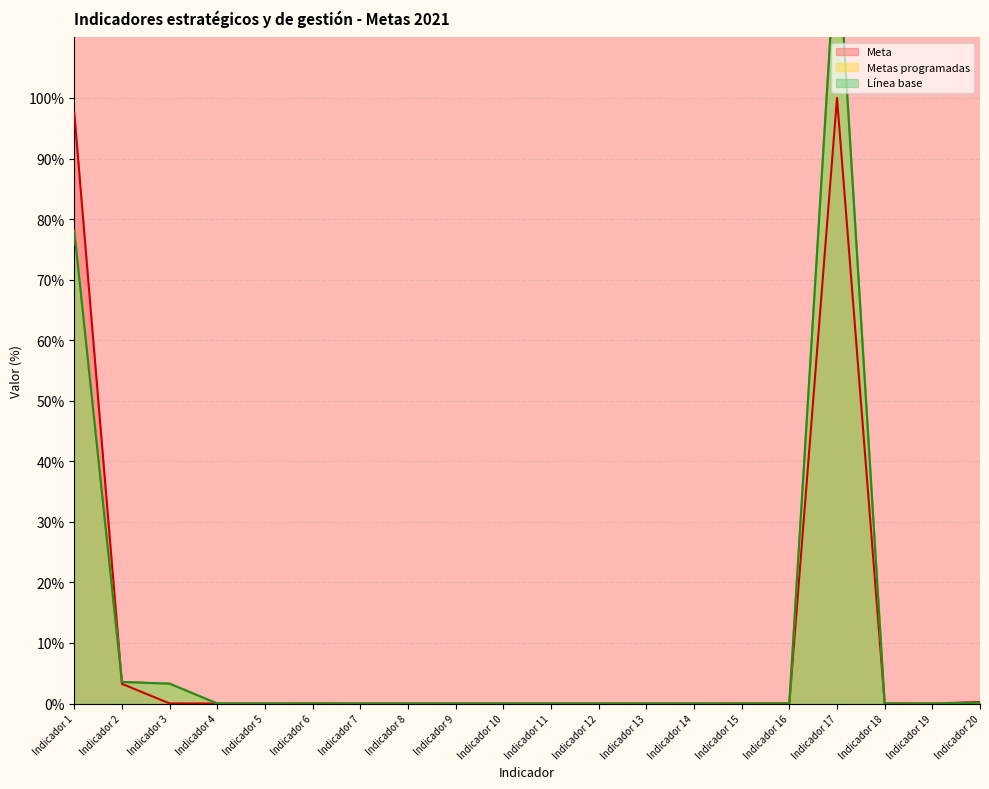

What is the difference between the highest and lowest values at Indicador 2?

0.3